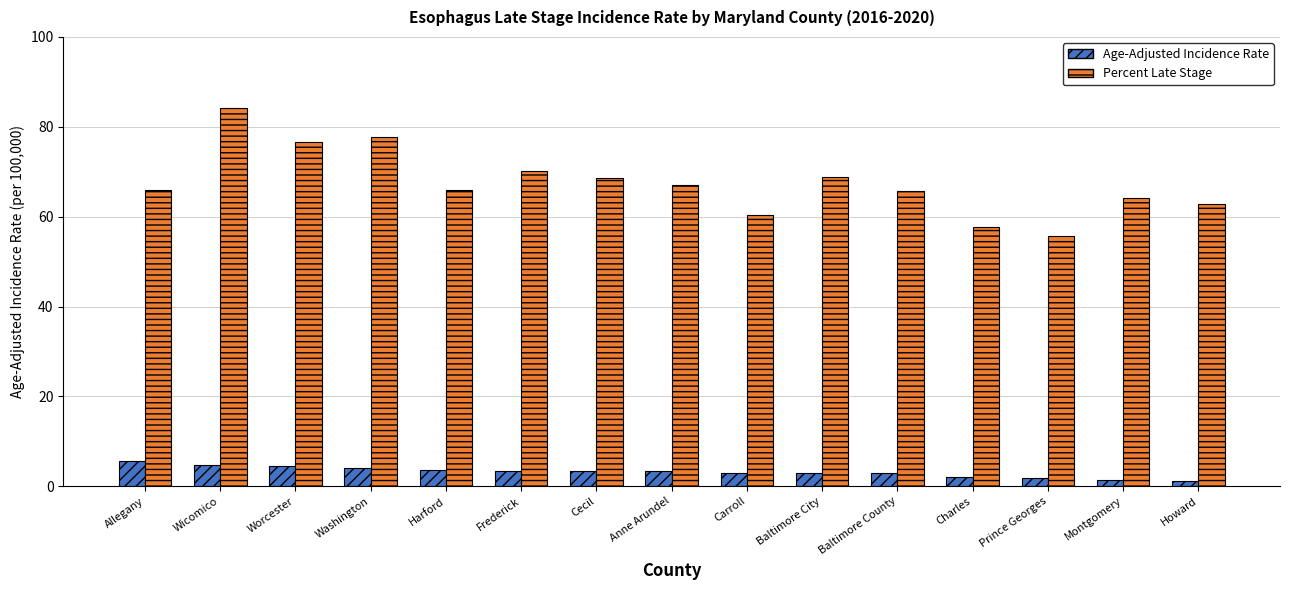

At which category is the sum across all series the highest?

Wicomico